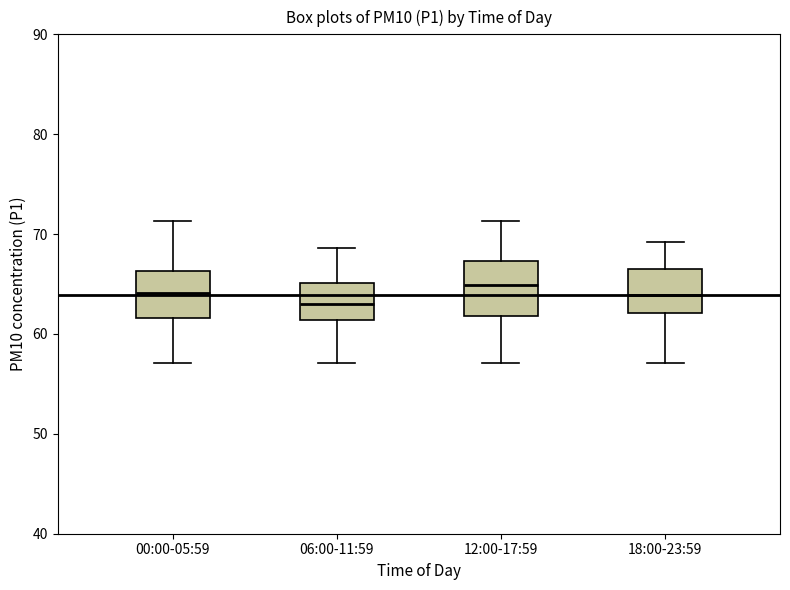

Where is the lower edge of the box for 12:00-17:59 on the y-axis? The values are not printed on the chart, so give them approximately, as read against the axis.

62